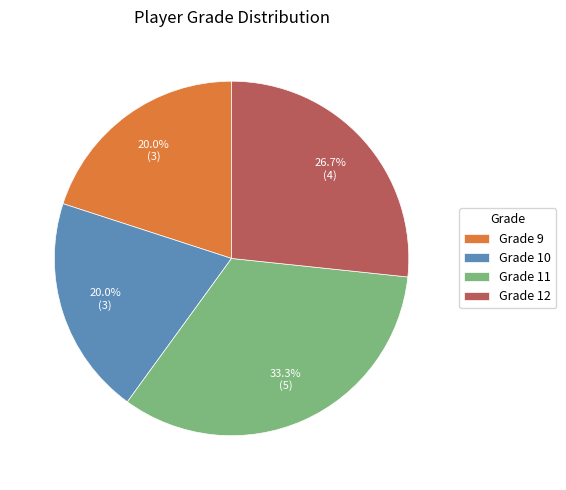

Which has a higher value, Grade 12 or Grade 10?

Grade 12